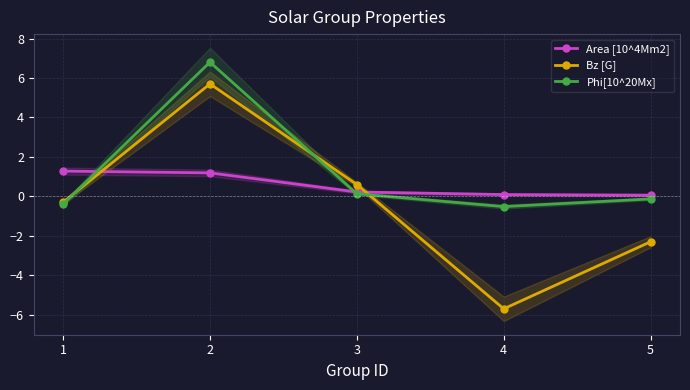

Is the value of Area [10^4Mm2] at 4 greater than the value of Bz [G] at 1?

Yes